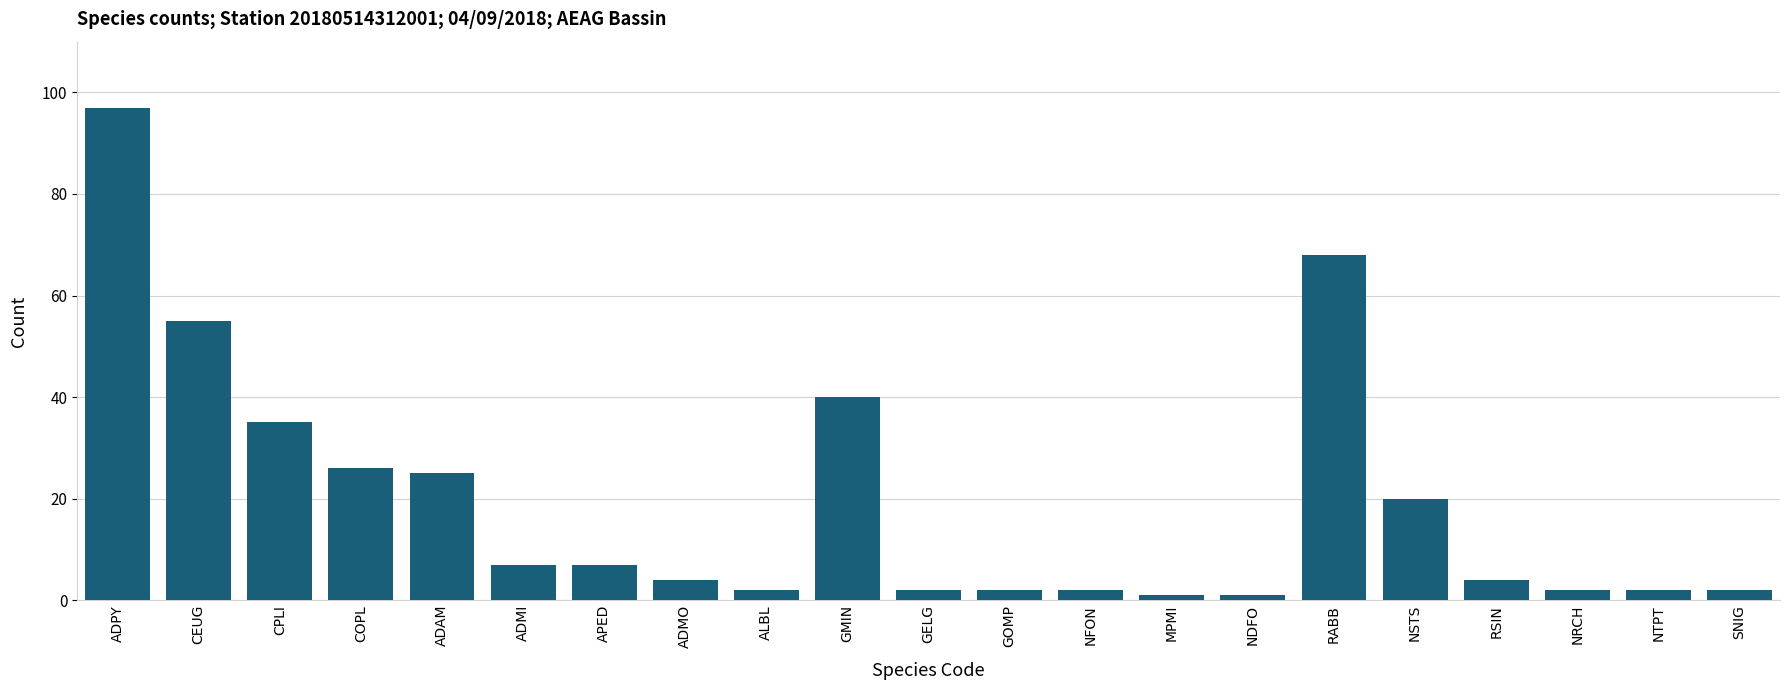

The value at APED is 11. True or false?

False